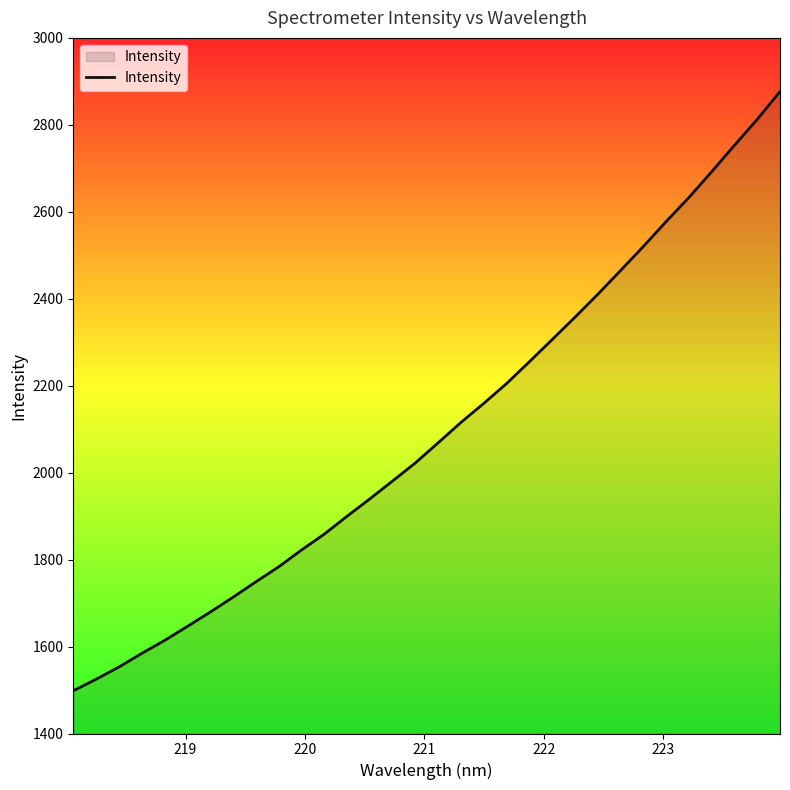

What is the smallest value displayed?

1498.2